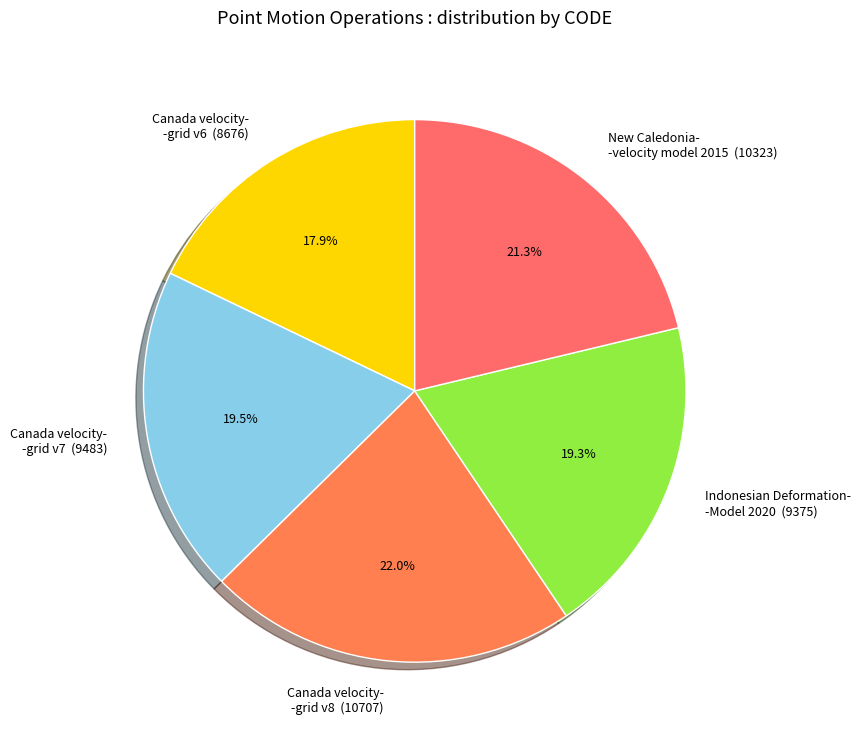

How many slices are in this pie chart?

5